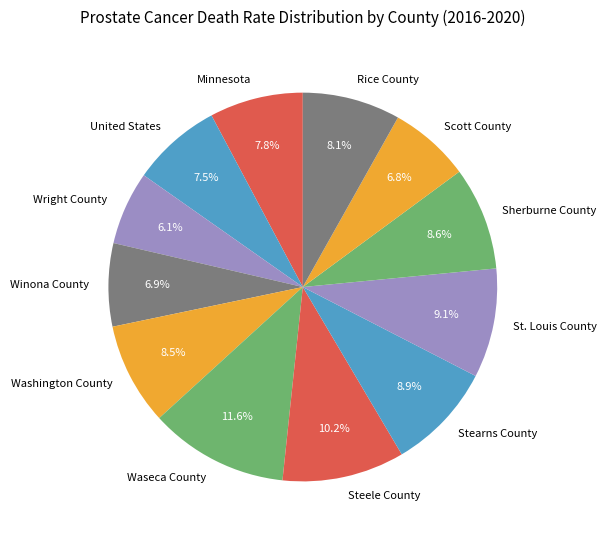

Do Scott County and Stearns County together represent more than half of the pie?

No